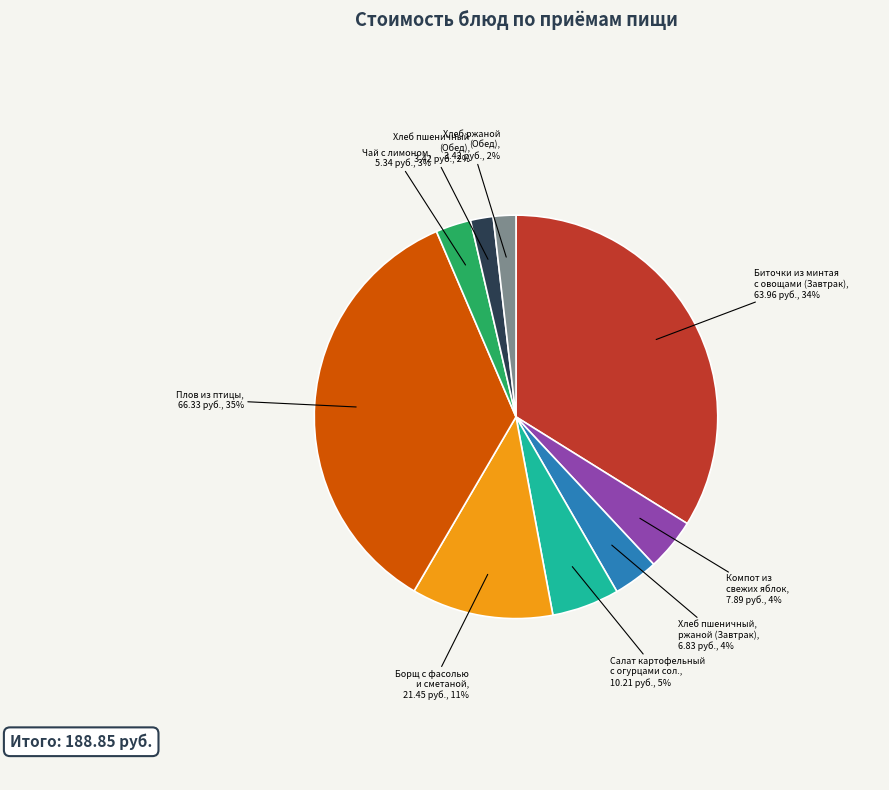

To the nearest percent, what is the difference between the largest and smallest slice percentages?

33%